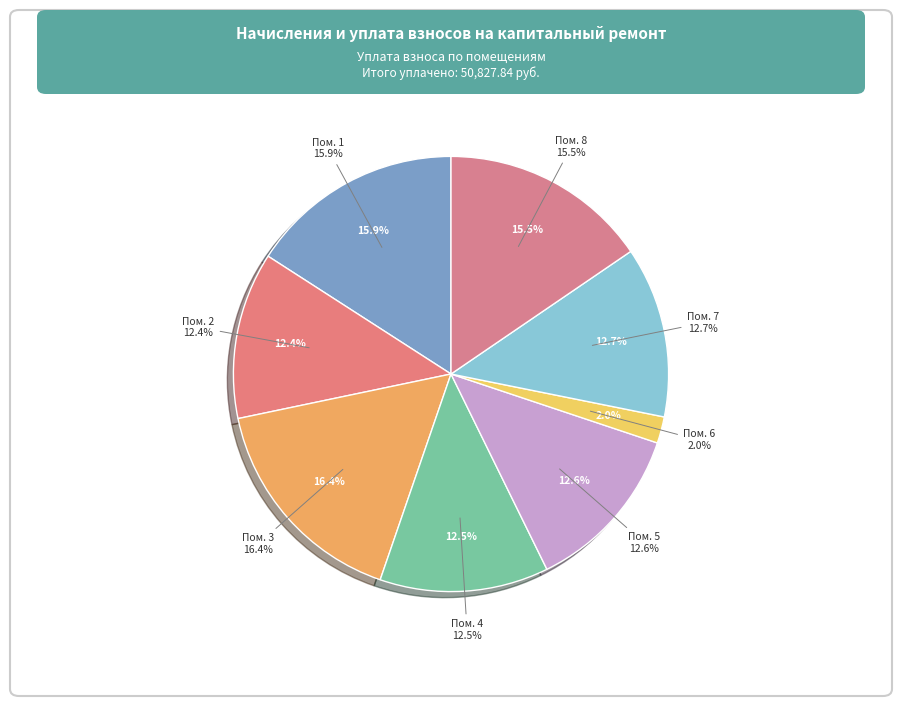

Is 1 the majority of the pie?

No